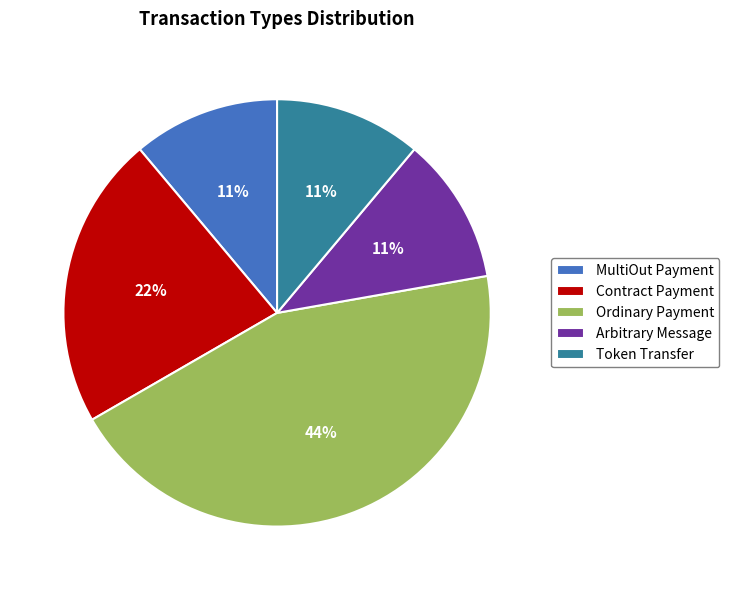

What is the largest slice in the pie chart?

Ordinary Payment